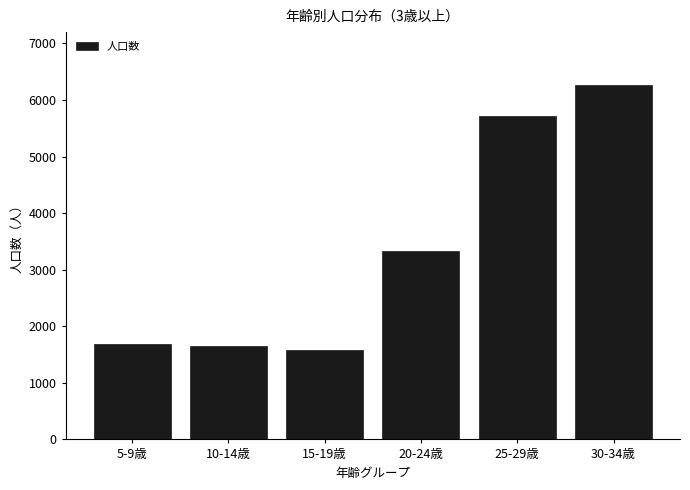

Reading left to right, extract all data points from this chart.

1681	1651	1583	3323	5723	6260